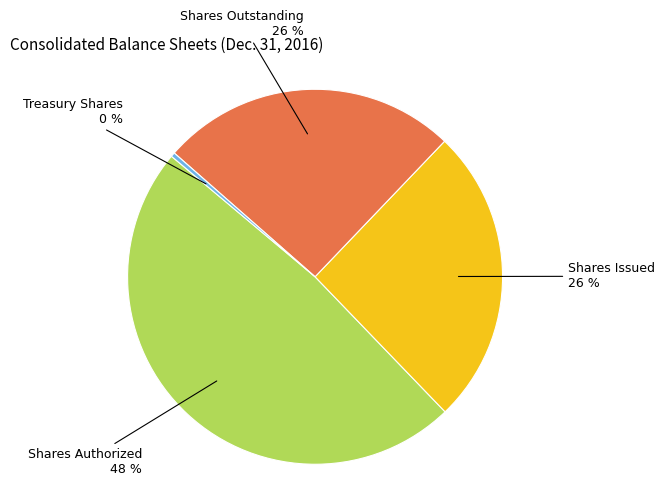

What is the largest slice in the pie chart?

Shares Authorized